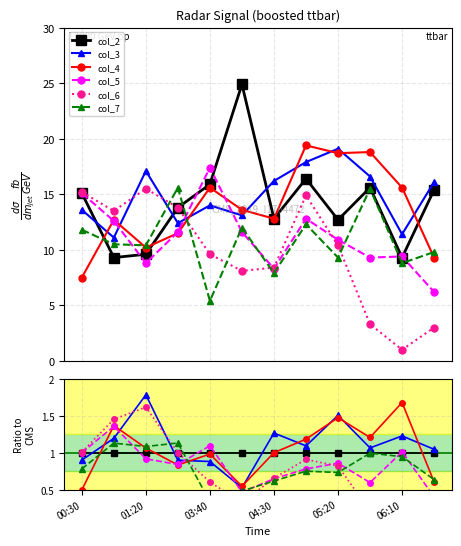

Where is the first local minimum for col_7?

01:20